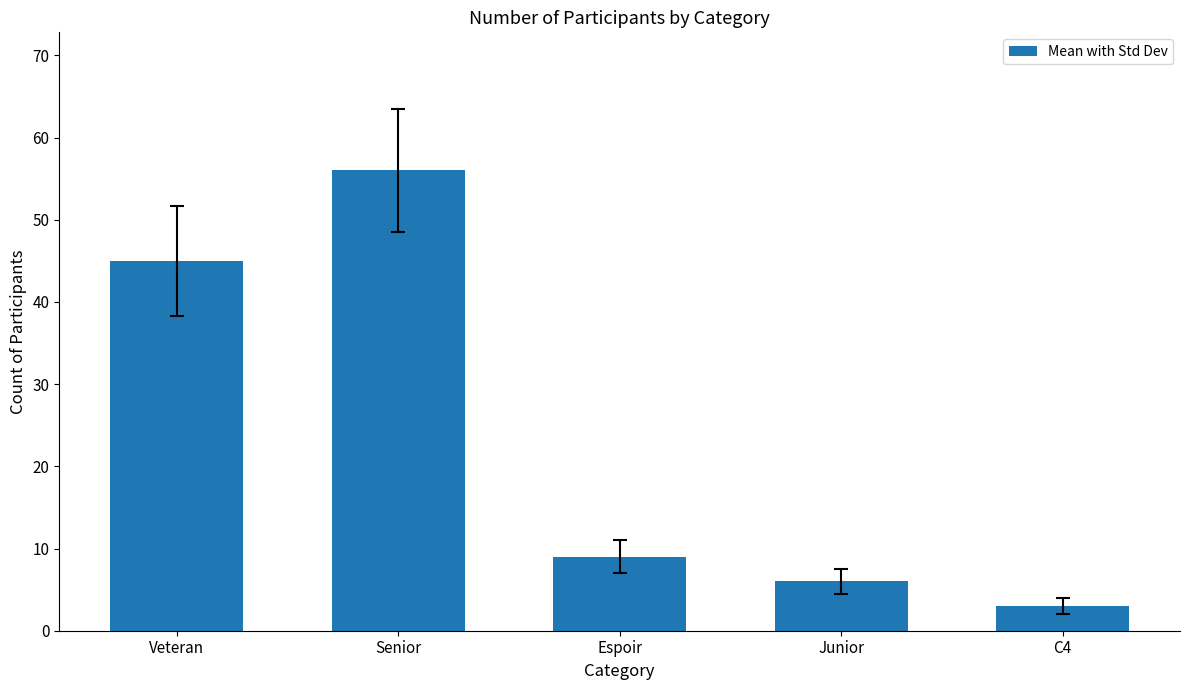

Does the chart contain any negative values?

No